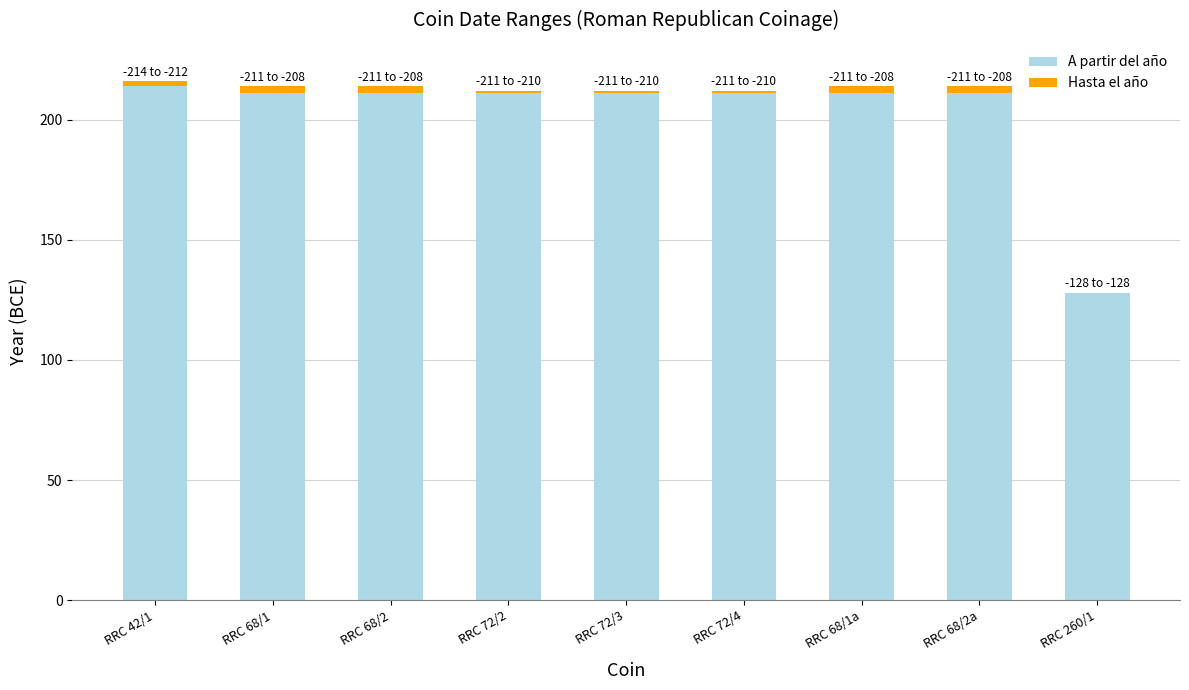

Count the number of categories in the chart.

9